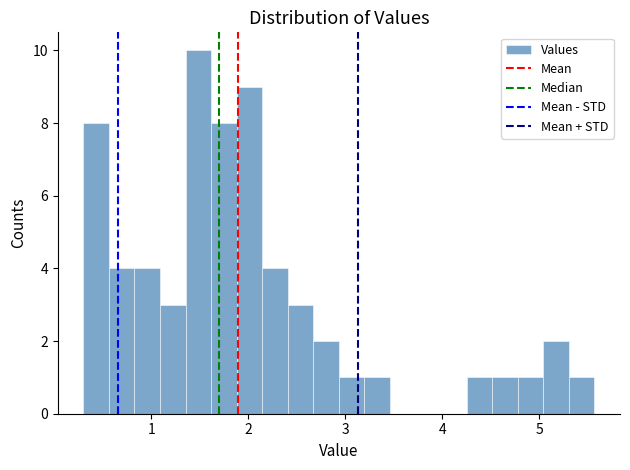

Read against the x-axis, roughly where is the centre of the tallest bar?

1.5